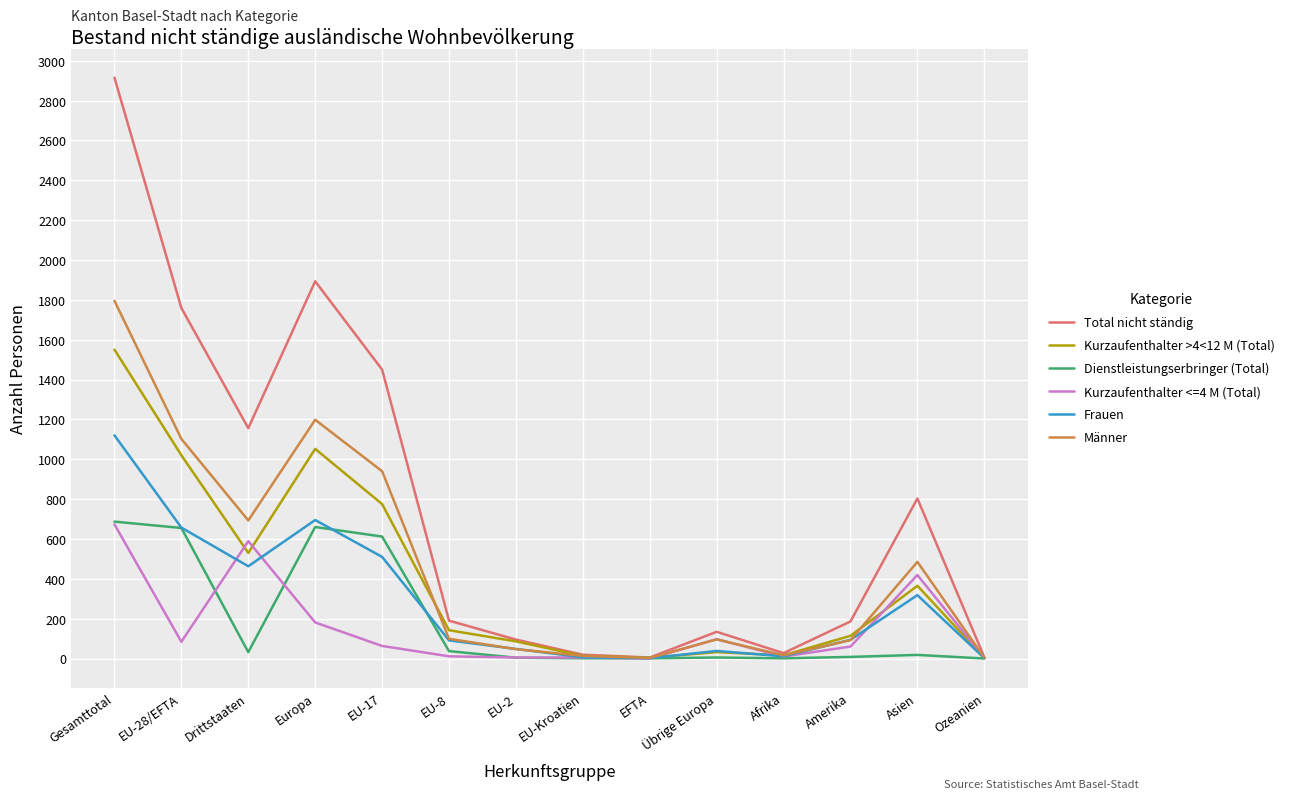

What is the total value across all series at EU-28/EFTA?

5277